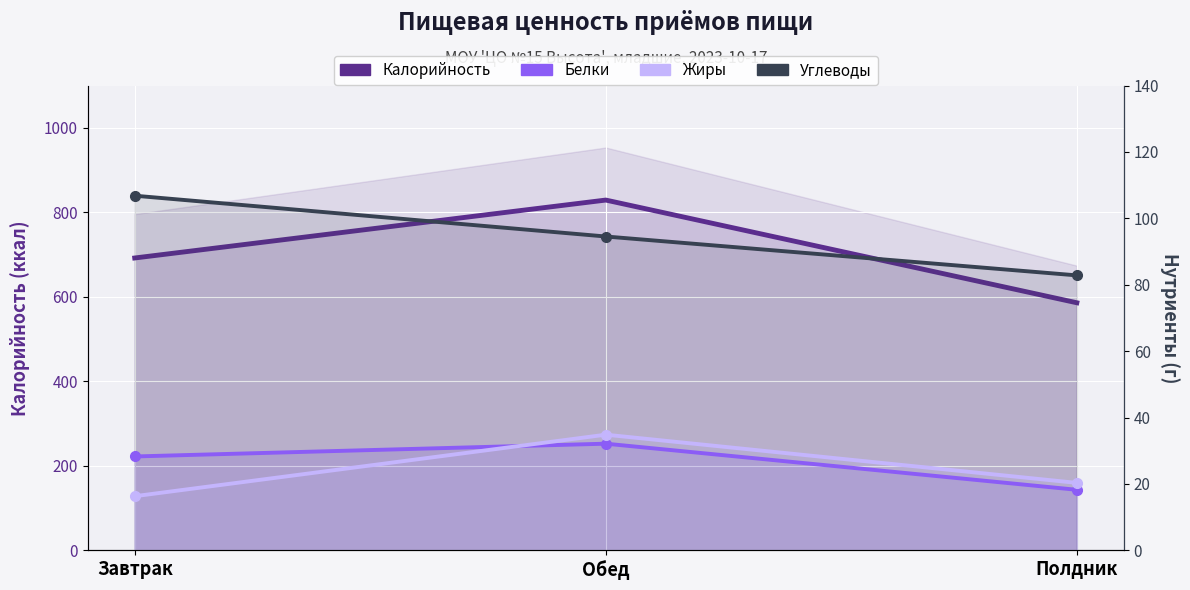

Rank the series by their maximum value, from lowest to highest.

Белки, Жиры, Углеводы, Калорийность